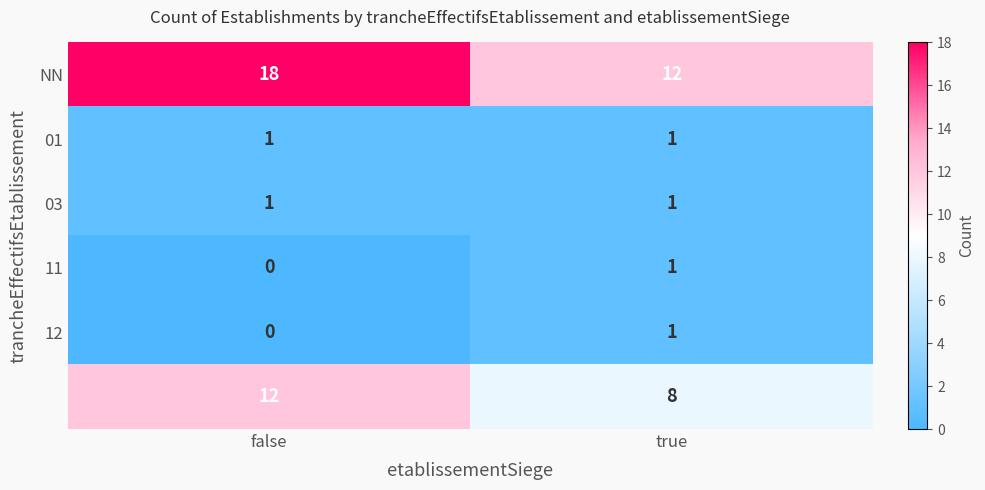

Which label corresponds to the smallest value in the chart?

false